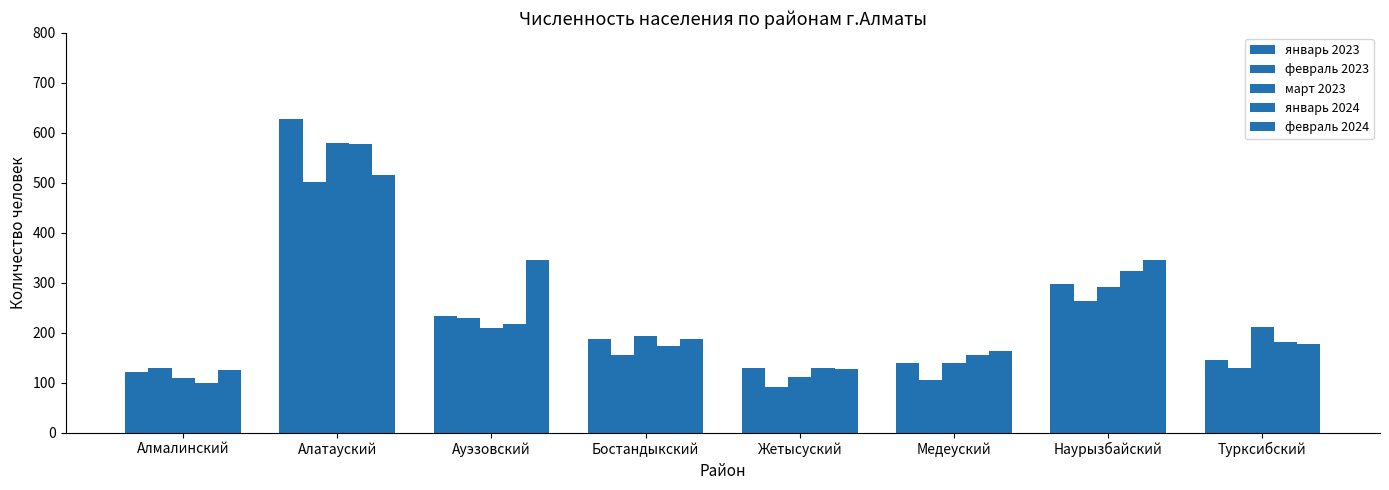

How many data points does each series have?

8